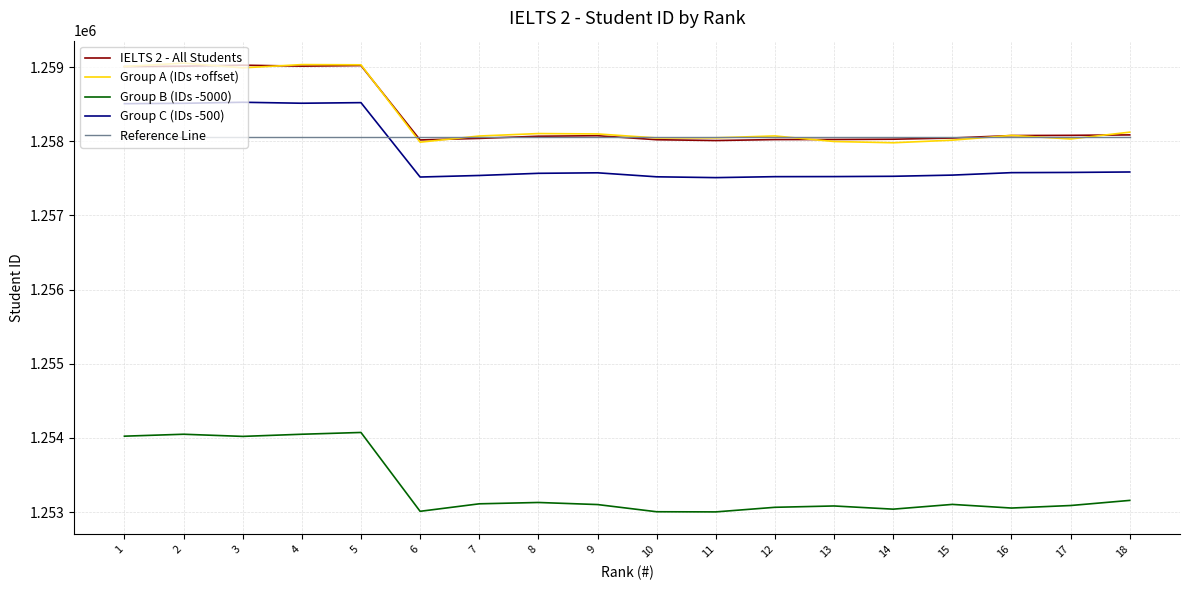

Read the Group A (IDs +offset) value at 2, to the nearest 50.

1259050